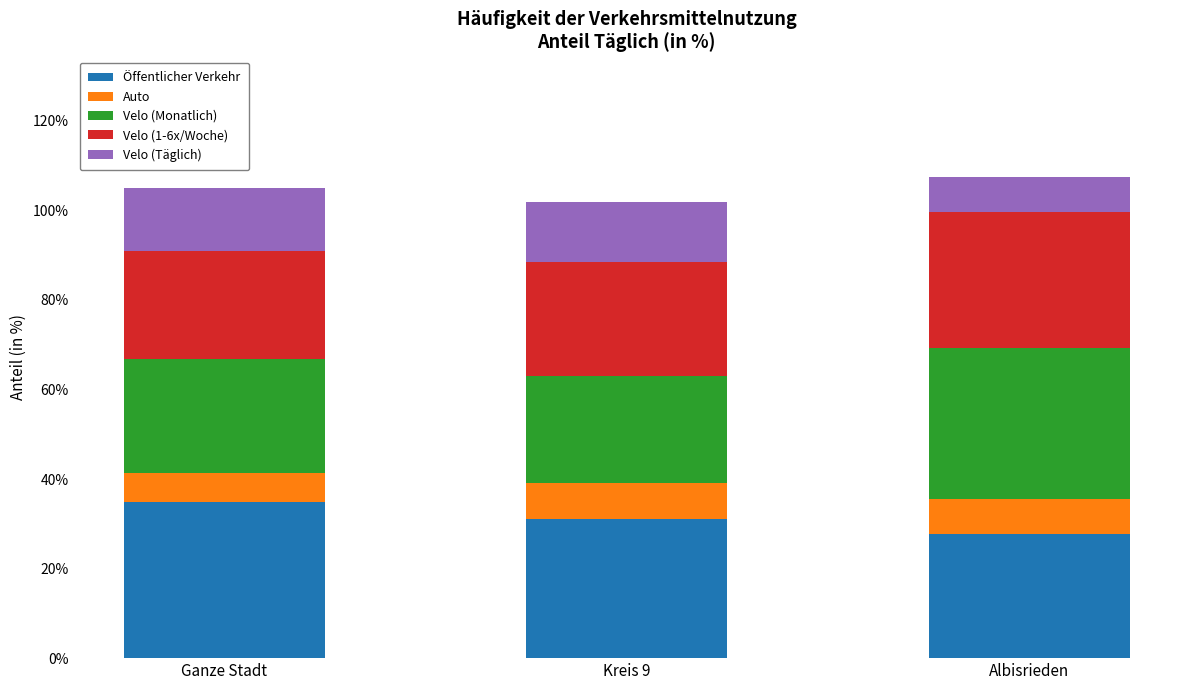

Does the chart contain any negative values?

No